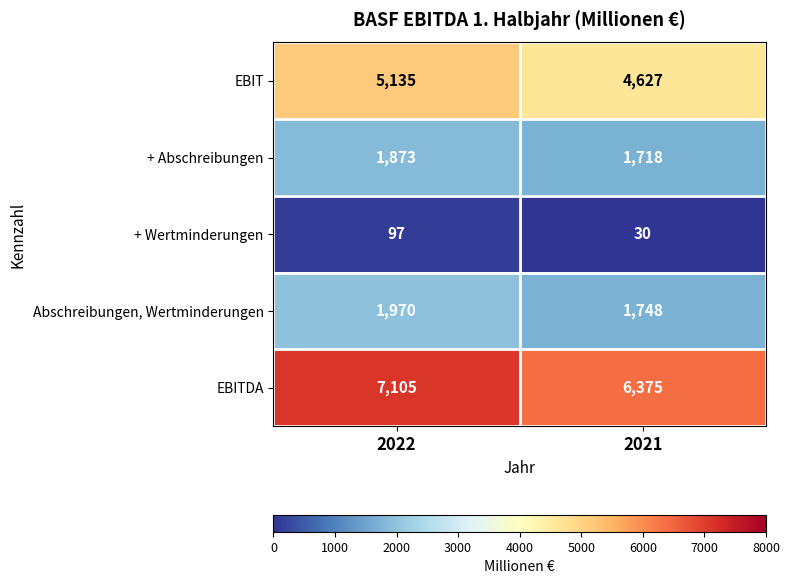

Rank the series at 2022 from lowest to highest value.

+ Wertminderungen, + Abschreibungen, Abschreibungen, Wertminderungen, EBIT, EBITDA